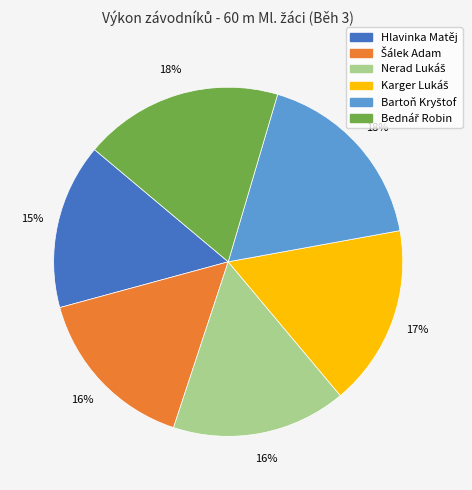

Is there any slice that represents more than half of the pie?

No